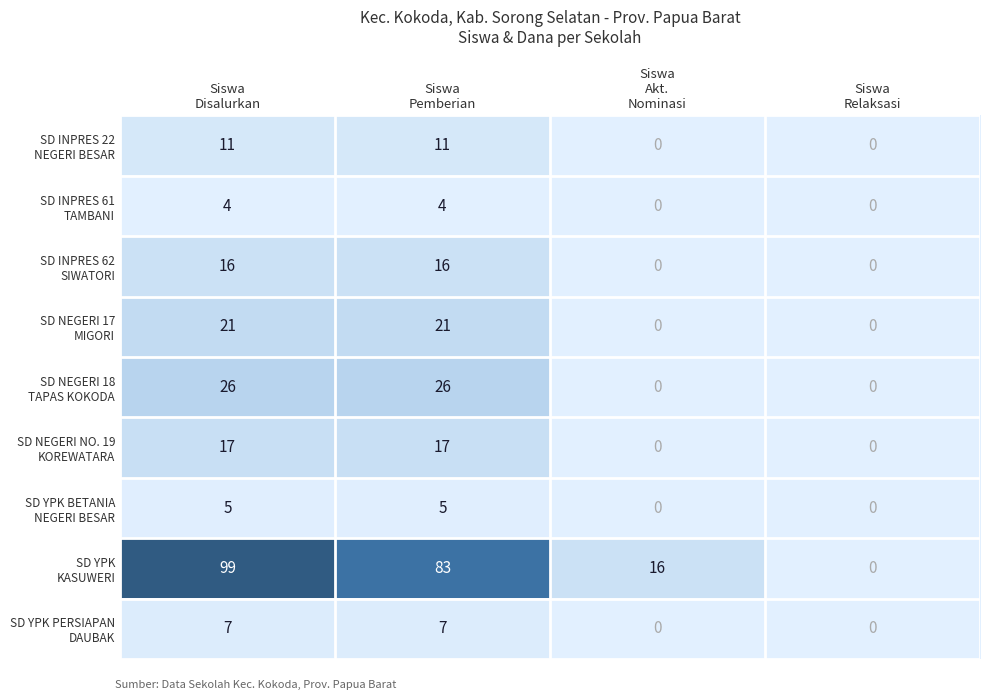

What is the maximum value shown in the chart?

99